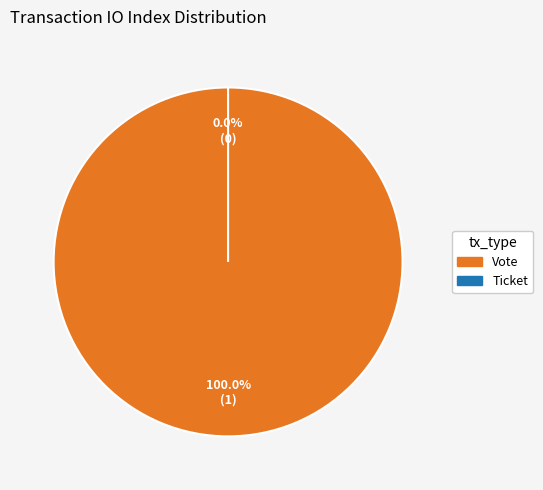

To the nearest percent, what is the difference between the largest and smallest slice percentages?

100%